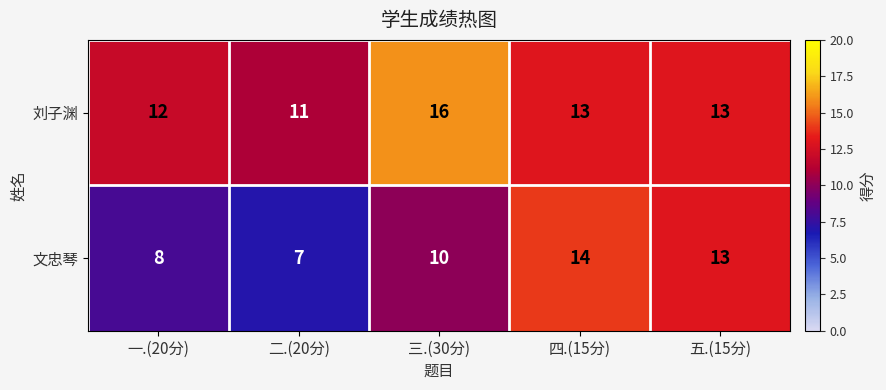

Which series has the largest total across all categories?

刘子渊